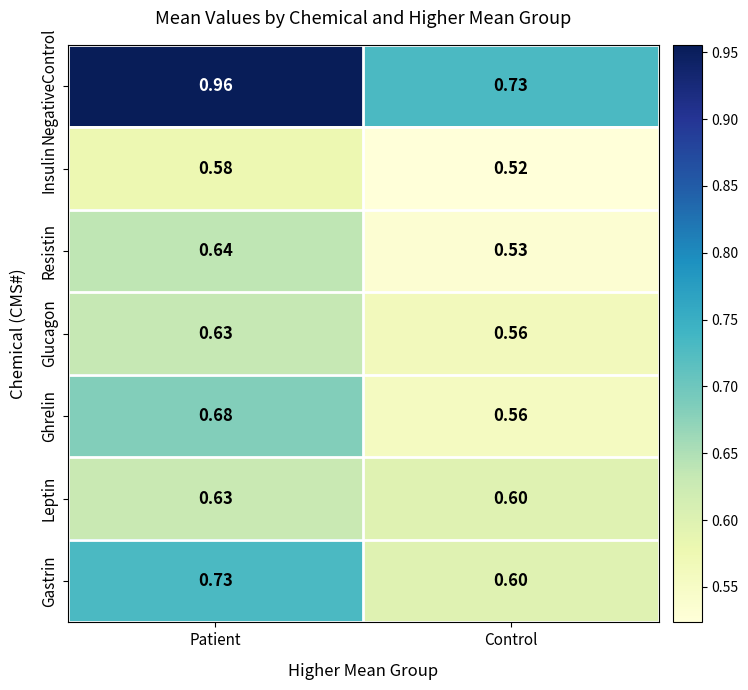

Which series has the largest range (max minus min)?

NegativeControl